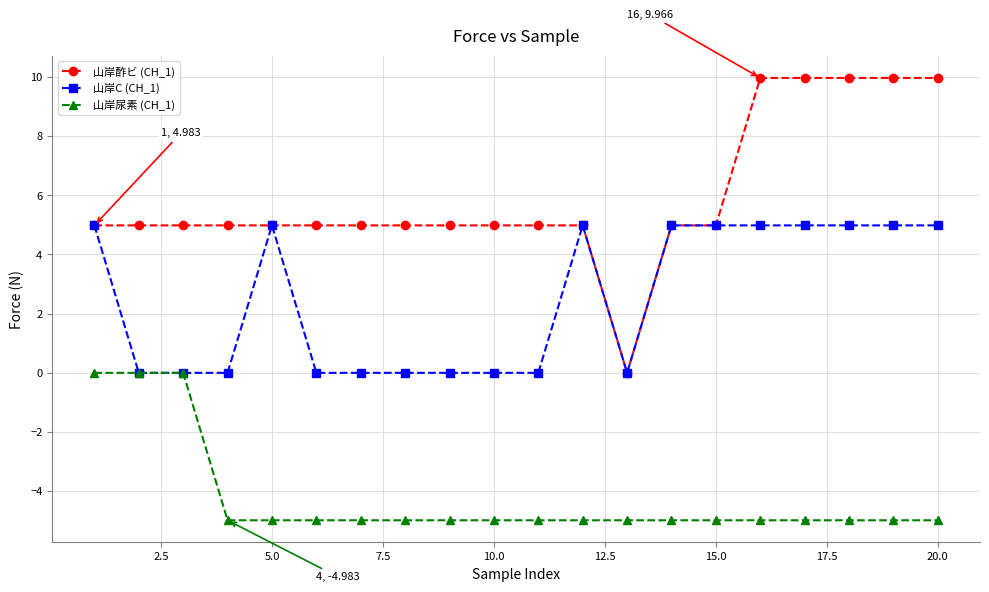

What is the value of the 山岸酢ビ (CH_1) point at the 4th from the left?

5.0